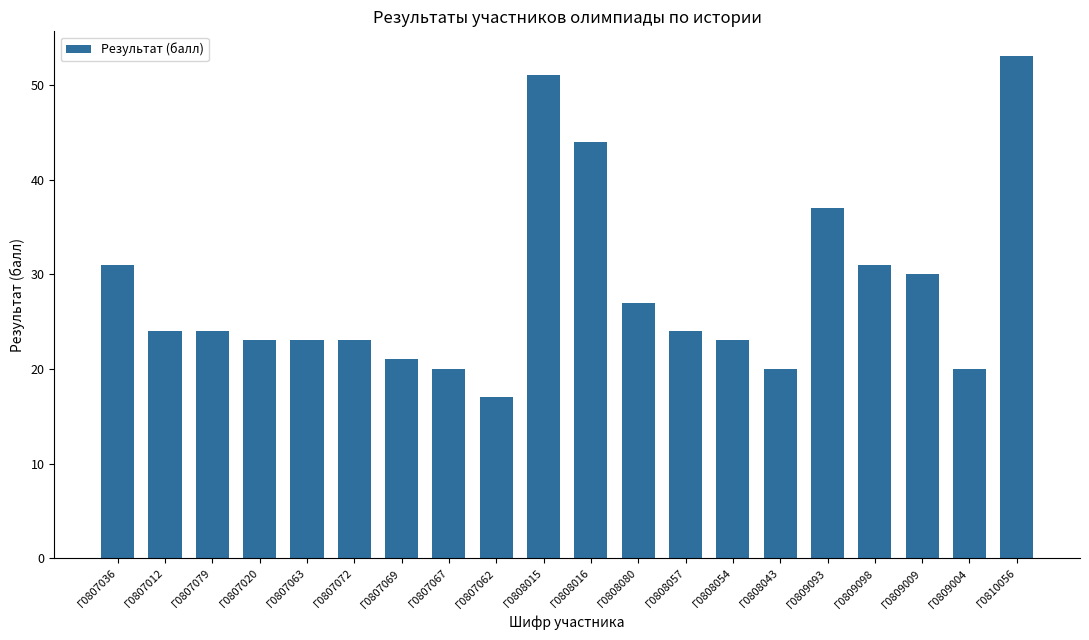

What is the change in value from Г0807036 to Г0807069?

-10